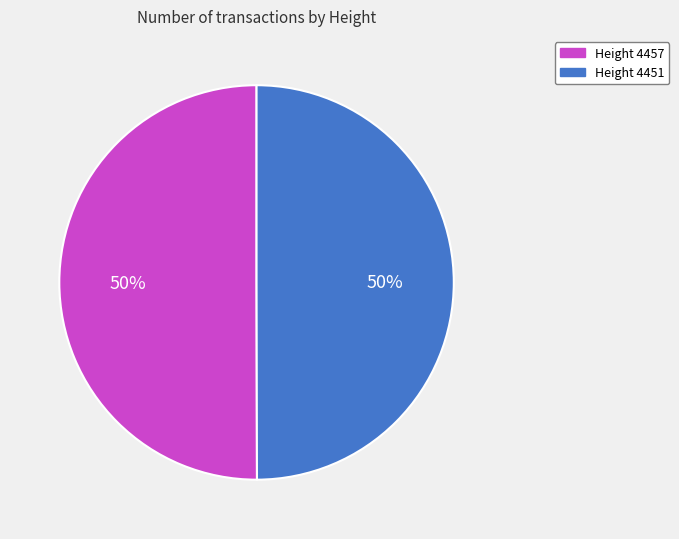

To the nearest percent, what percentage of the pie is Height 4457?

50%